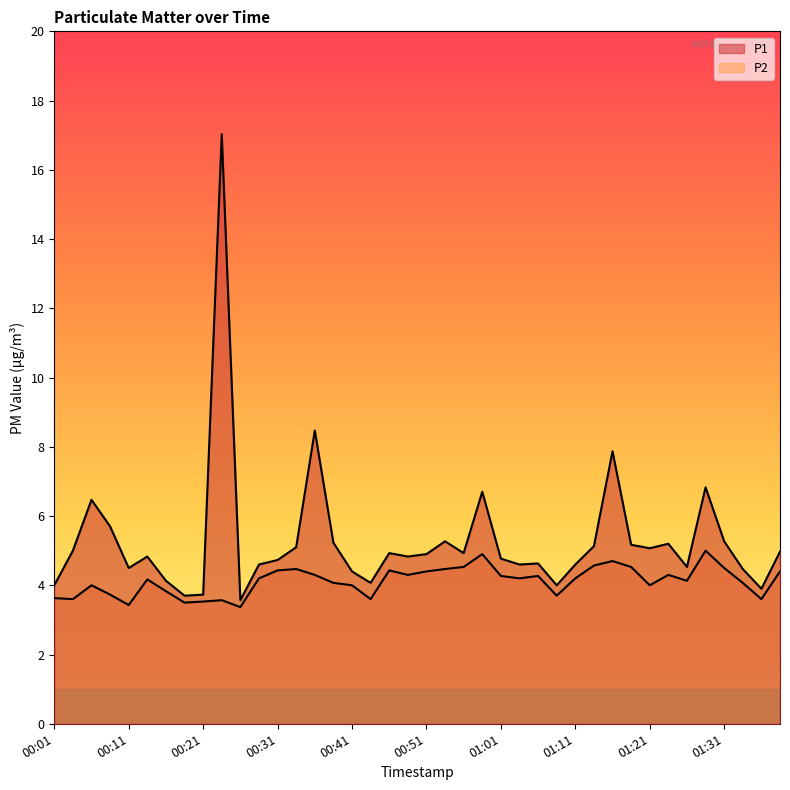

Which series changed the most between 00:23 and 00:41?

P1